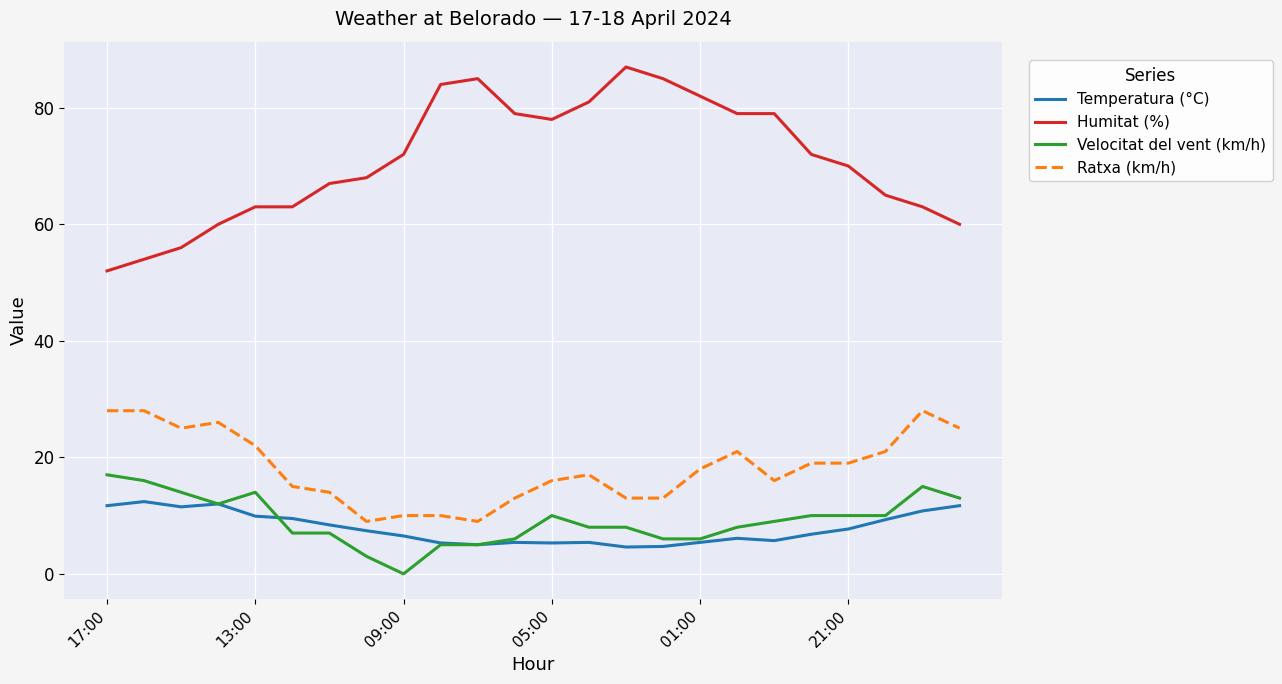

Which series has the widest spread of values?

Humitat (%)